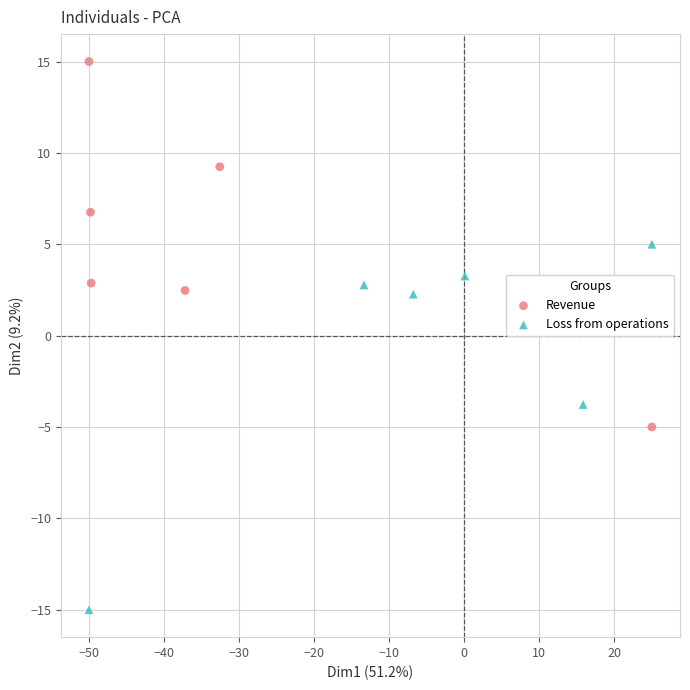

What are all the series names shown in the legend?

Revenue, Loss from operations